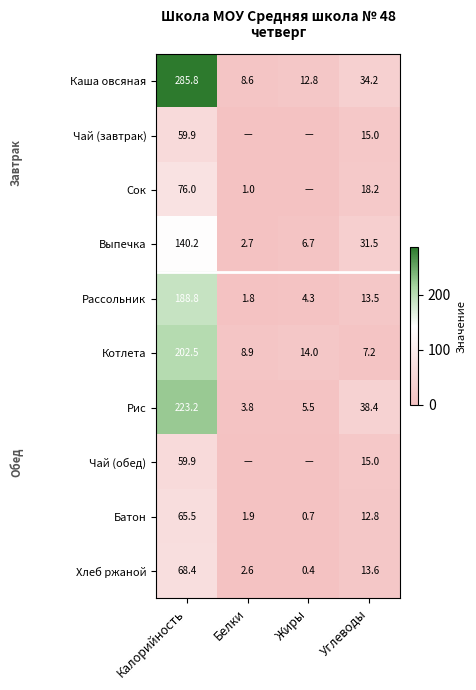

Is the value of Батон at Калорийность greater than the value of Сок at Белки?

Yes